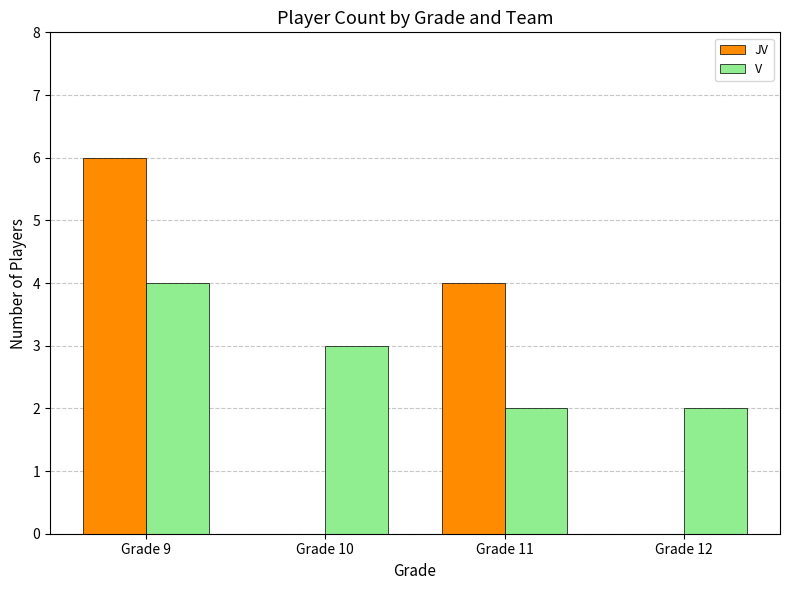

How many categories are shown in the chart?

4